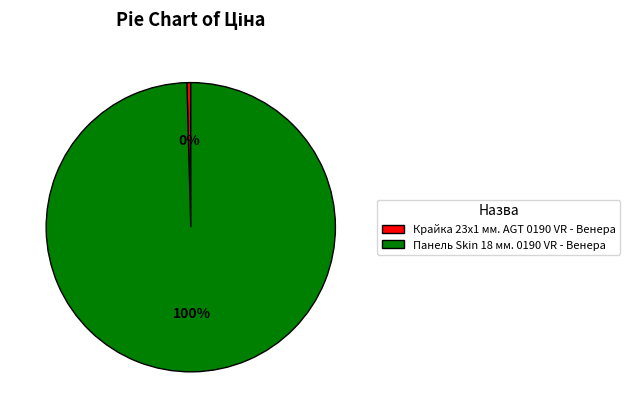

How many segments does this pie chart have?

2